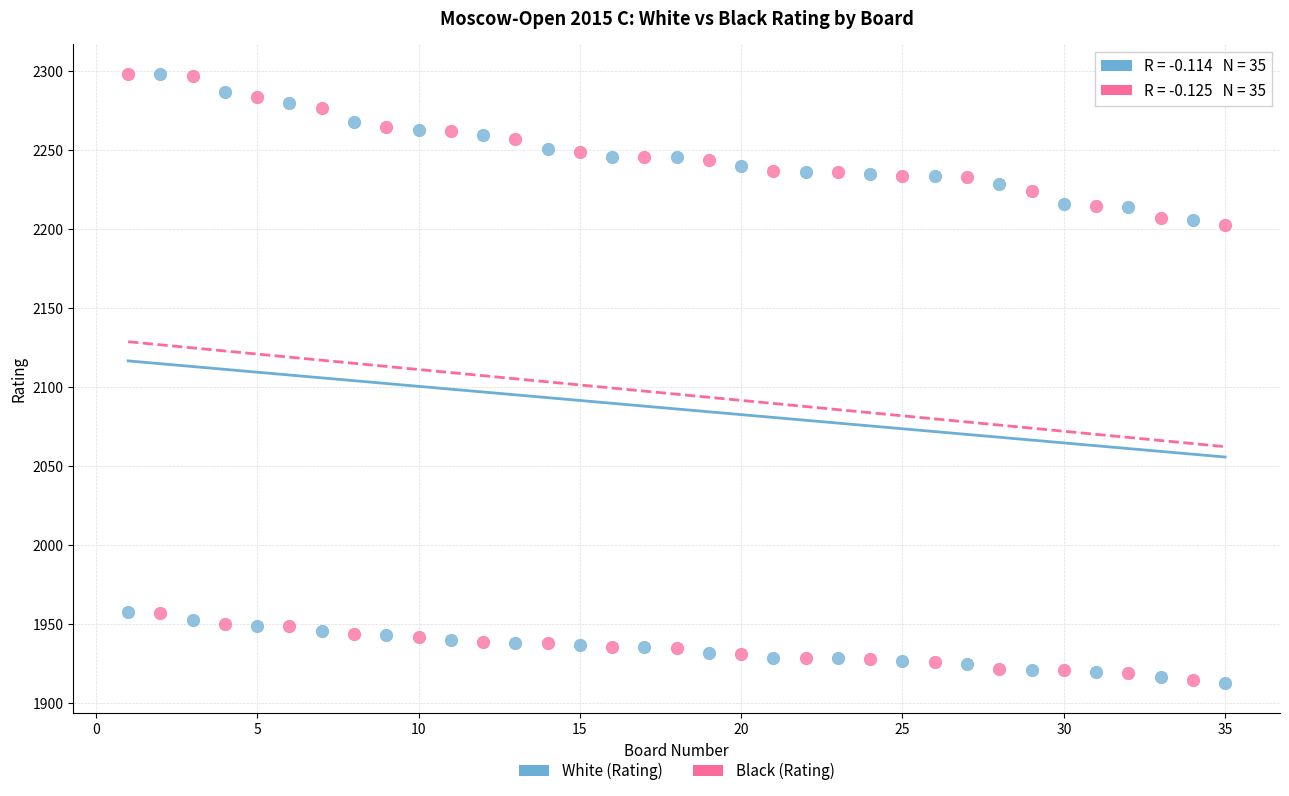

Across all data points, what is the range of Y values (max minus min)?

385